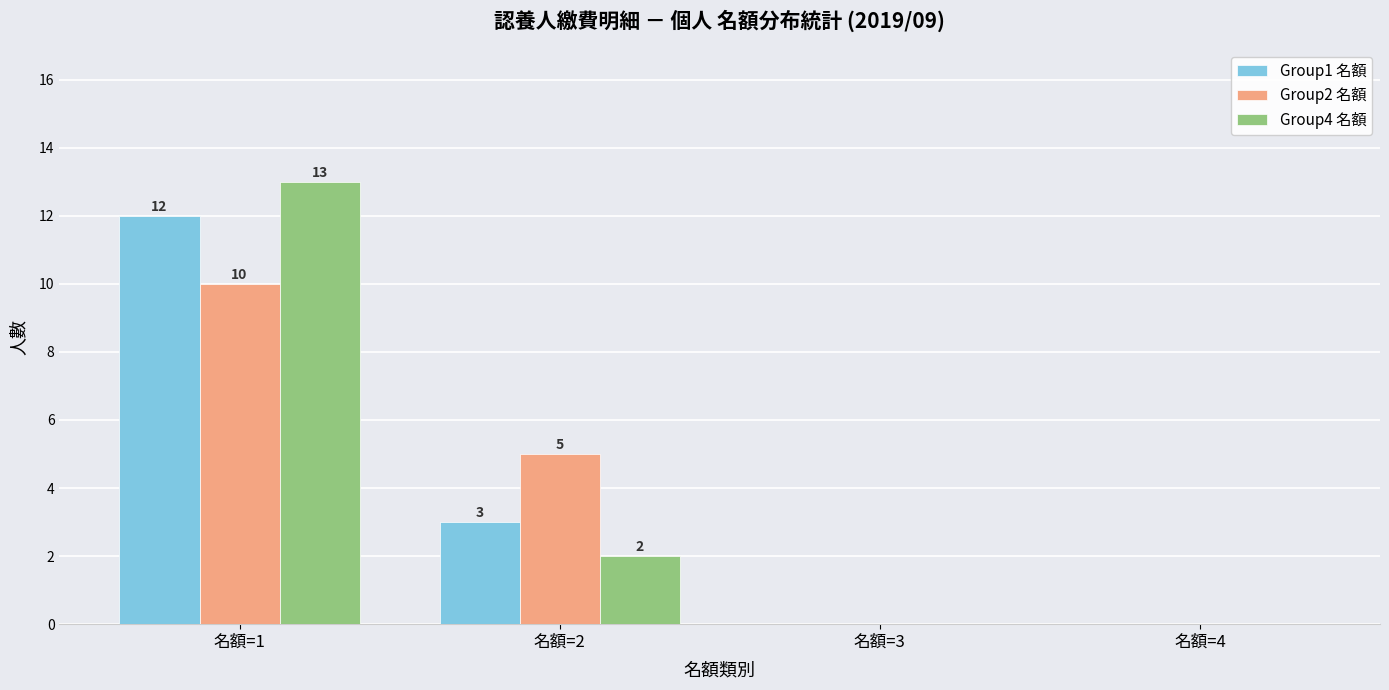

What is the sum of all Group1 名額 values?

15